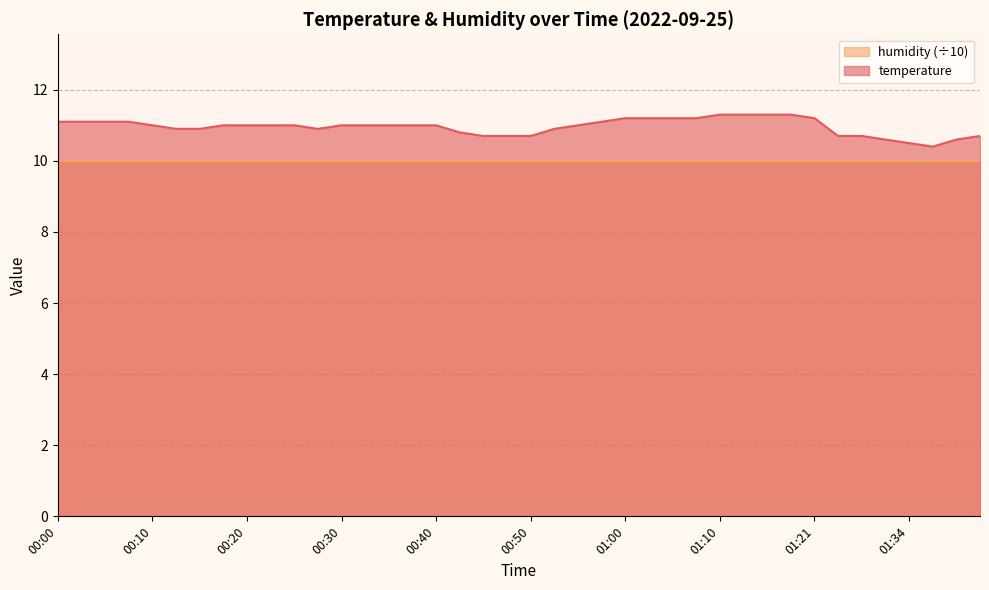

The temperature series shows 2.2 at 00:50. True or false?

False